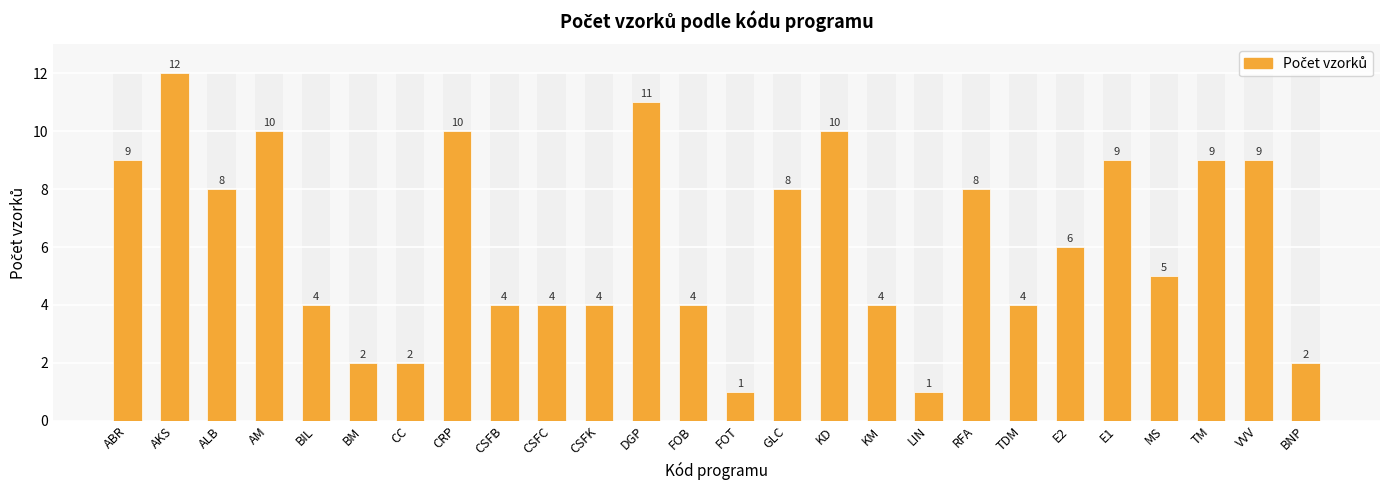

Reading right to left, what are all the values shown in this chart?

2	9	9	5	9	6	4	8	1	4	10	8	1	4	11	4	4	4	10	2	2	4	10	8	12	9